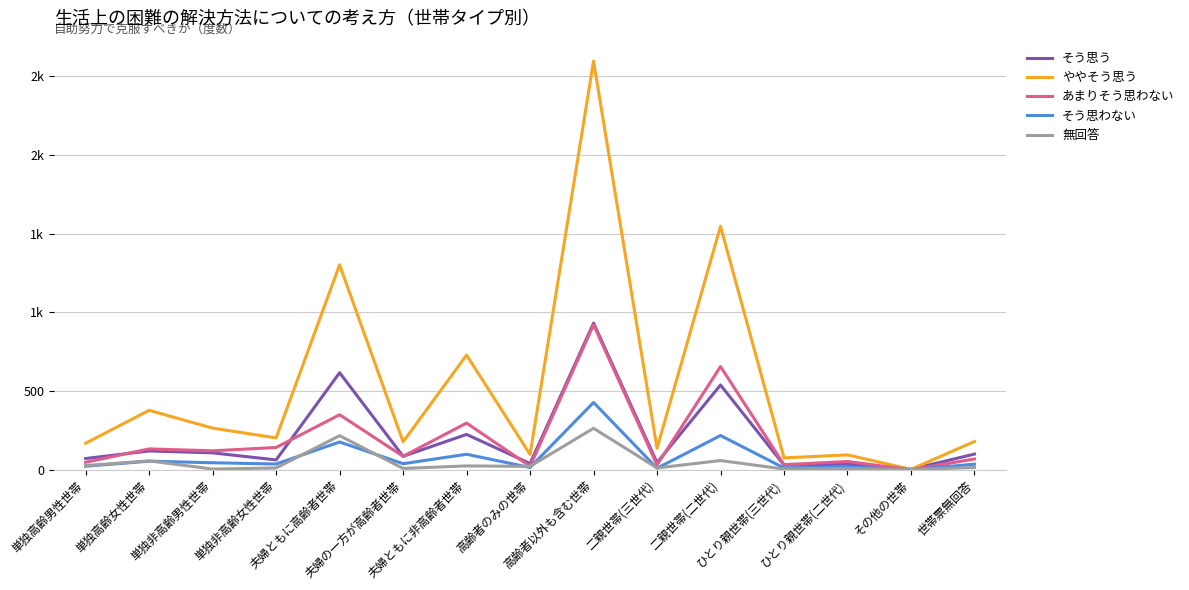

What are all the series names shown in the legend?

そう思う, ややそう思う, あまりそう思わない, そう思わない, 無回答